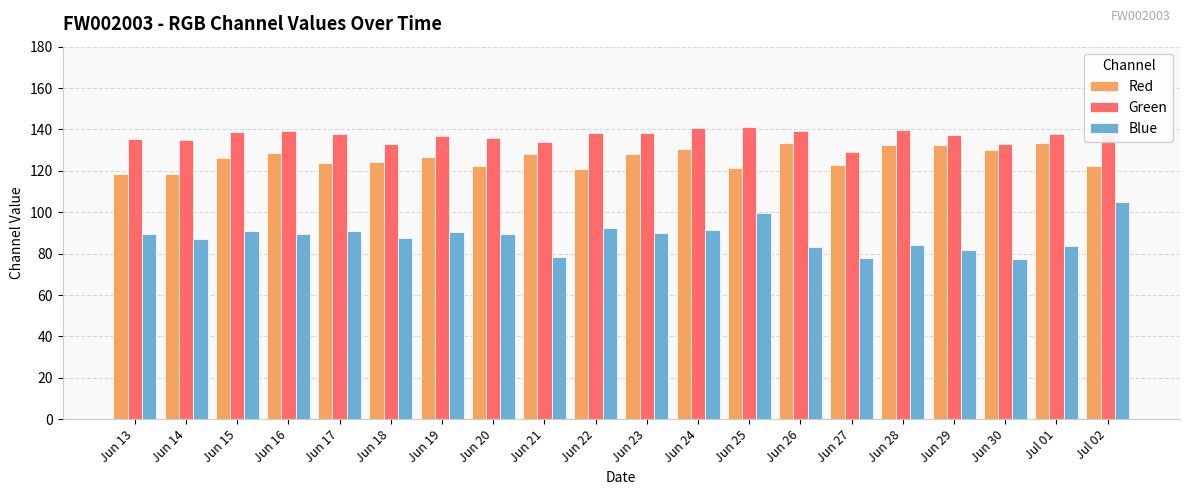

List the series in order of their overall mean, highest first.

Green, Red, Blue